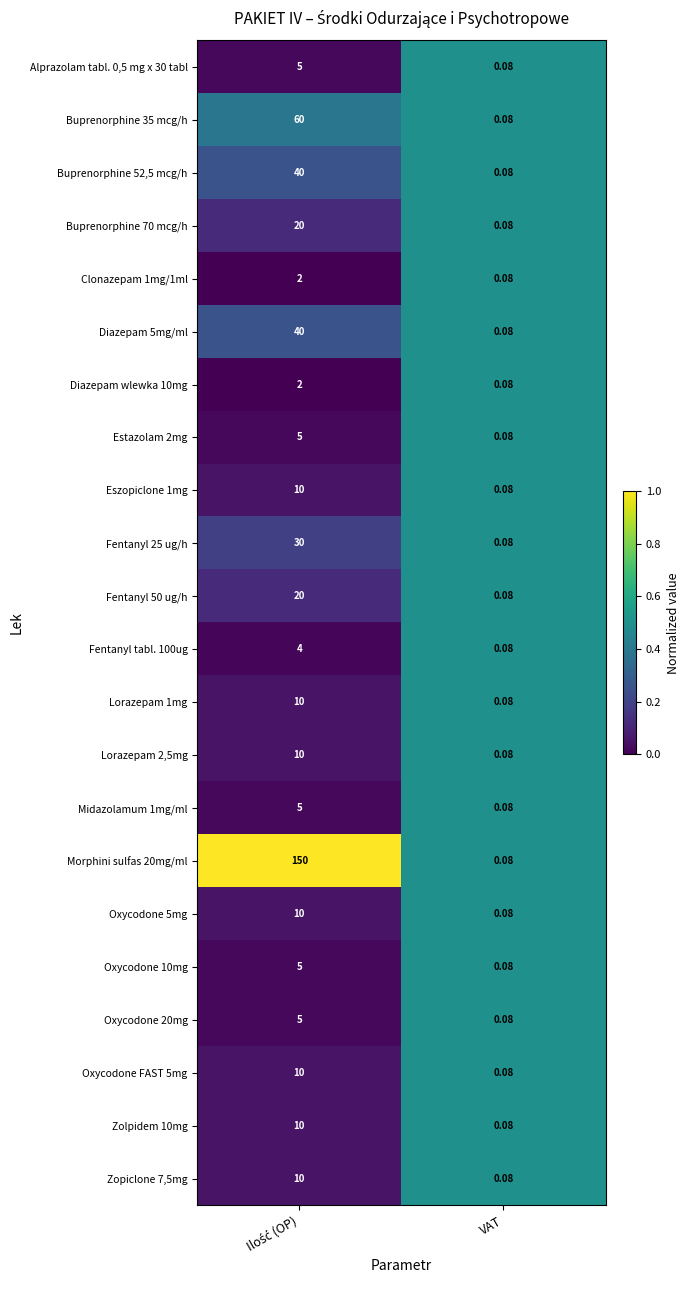

At which category does the chart reach its minimum across all series?

VAT